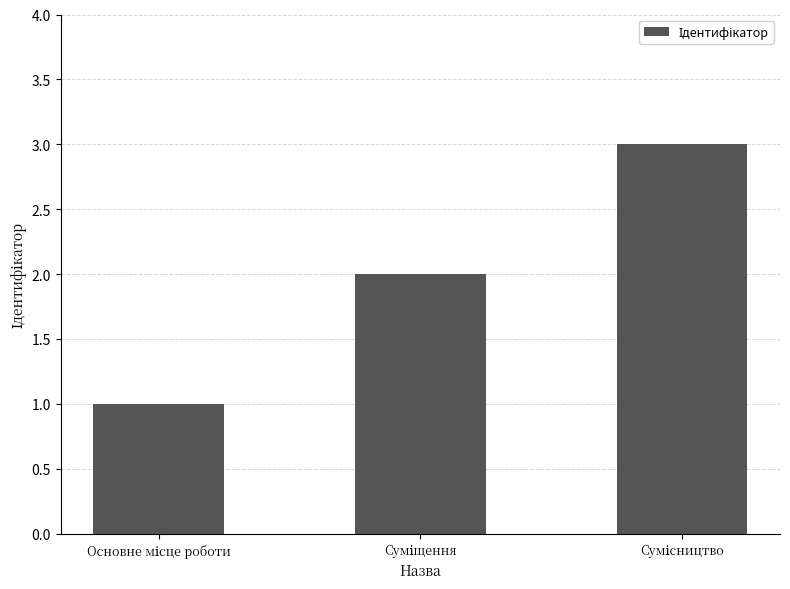

How many bars are there in total?

3